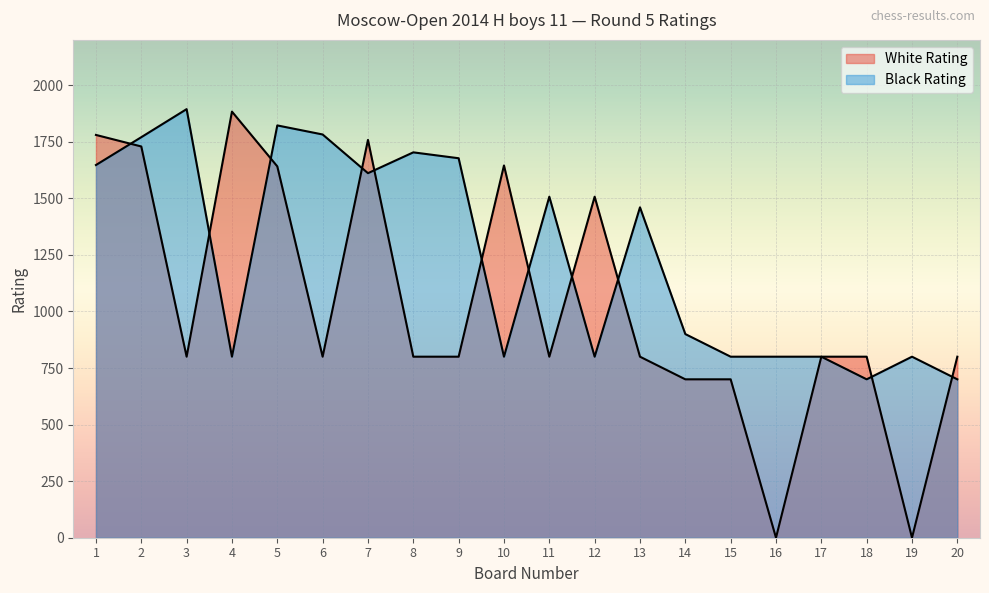

Reading right to left, list all the values displayed in this chart.

White Rating: 800	0	800	800	0	700	700	800	1507	800	1645	800	800	1758	800	1641	1883	800	1729	1780
Black Rating: 700	800	700	800	800	800	900	1460	800	1507	800	1677	1703	1611	1782	1822	800	1894	1770	1647